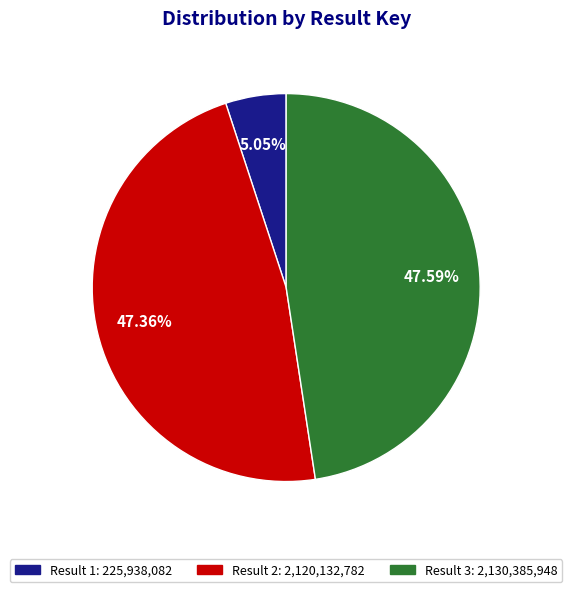

To the nearest percent, what percentage of the pie is Result 1?

5%